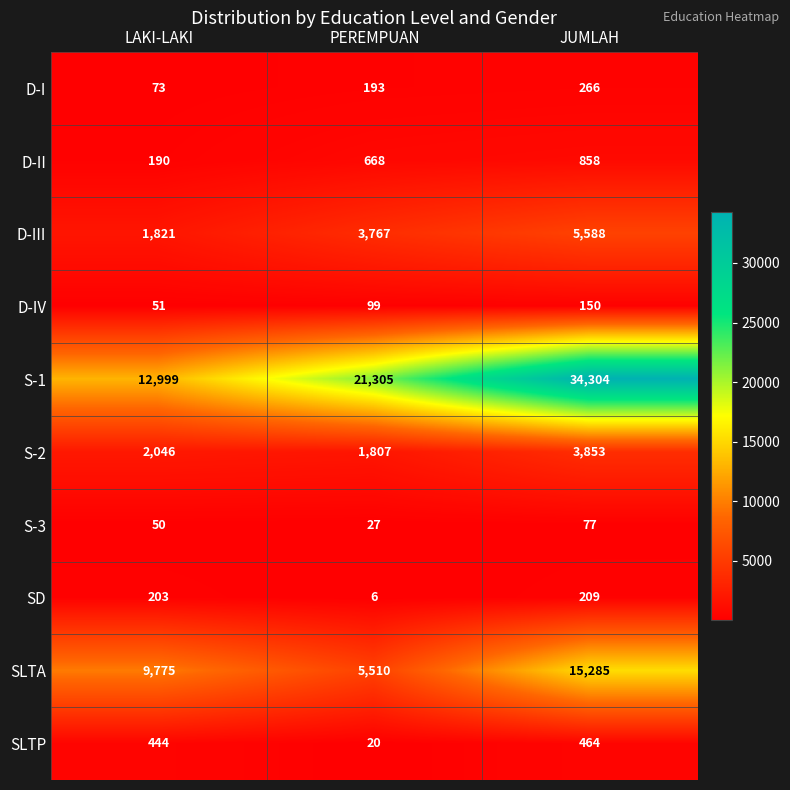

What is the difference between the maximum and minimum values in the S-2 series?

2046